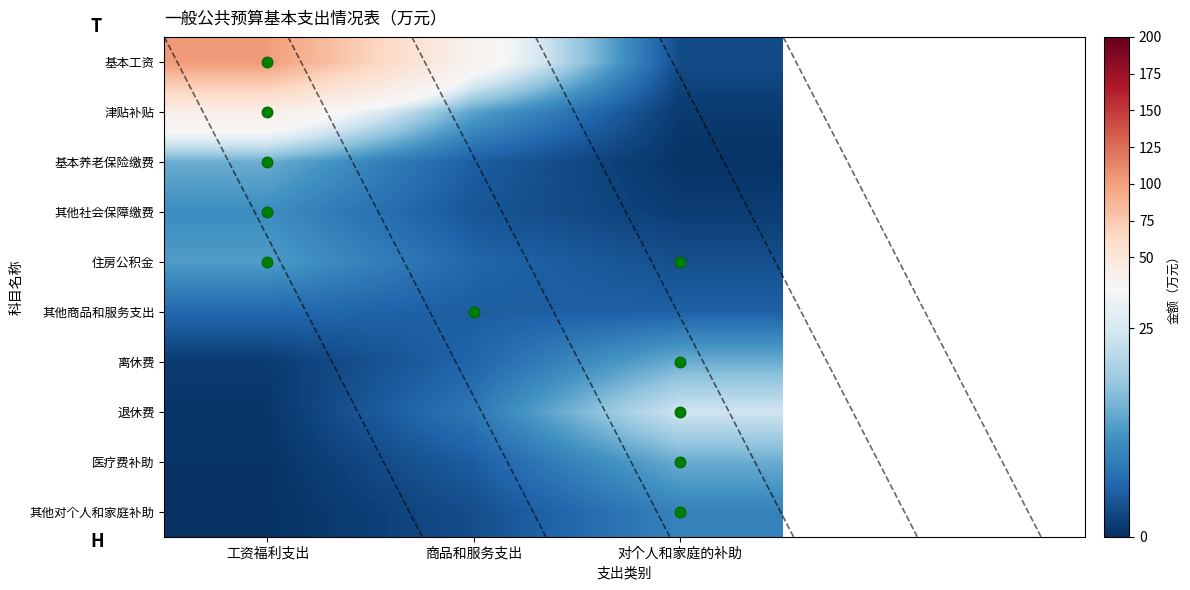

Which has a higher value, 对个人和家庭的补助 or 工资福利支出?

工资福利支出